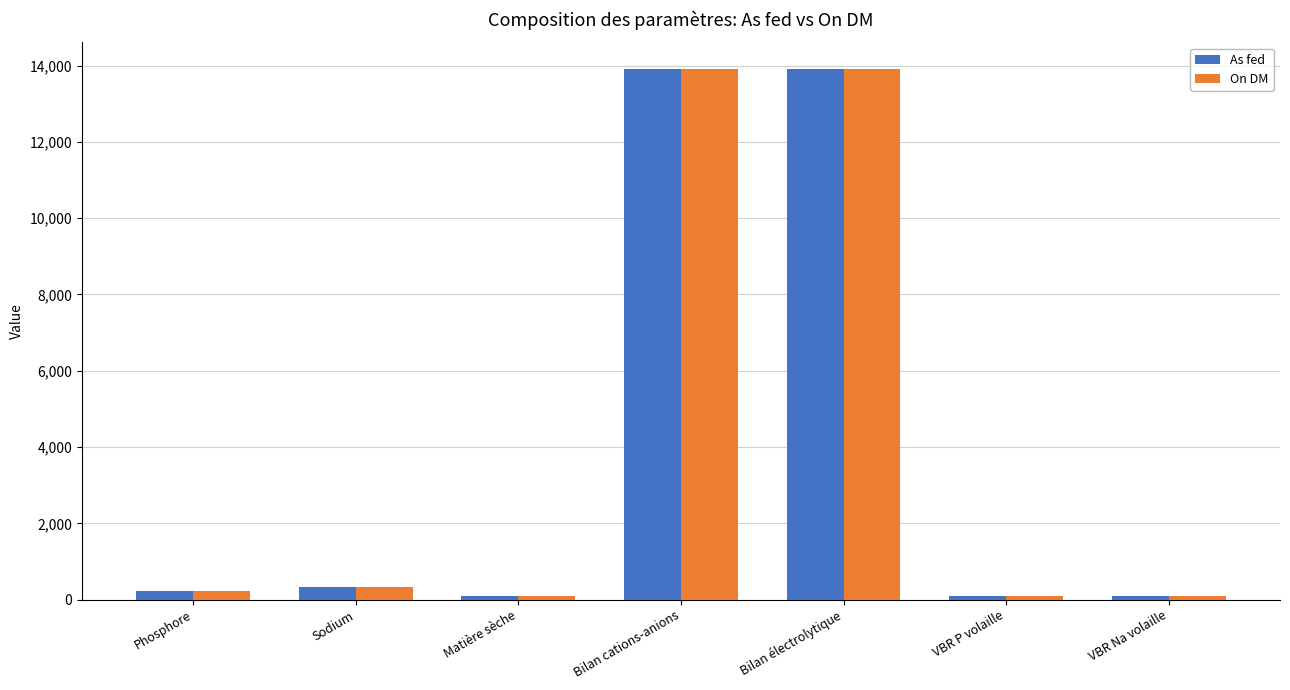

Is the value of As fed at Sodium greater than the value of On DM at Bilan cations-anions?

No